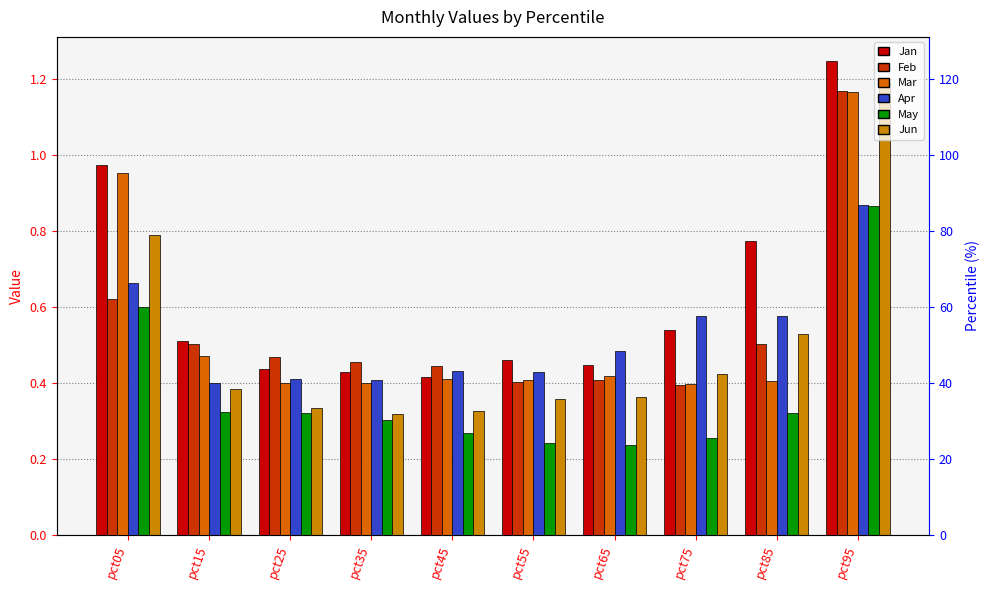

The value of Mar at pct25 is 0.4. True or false?

True